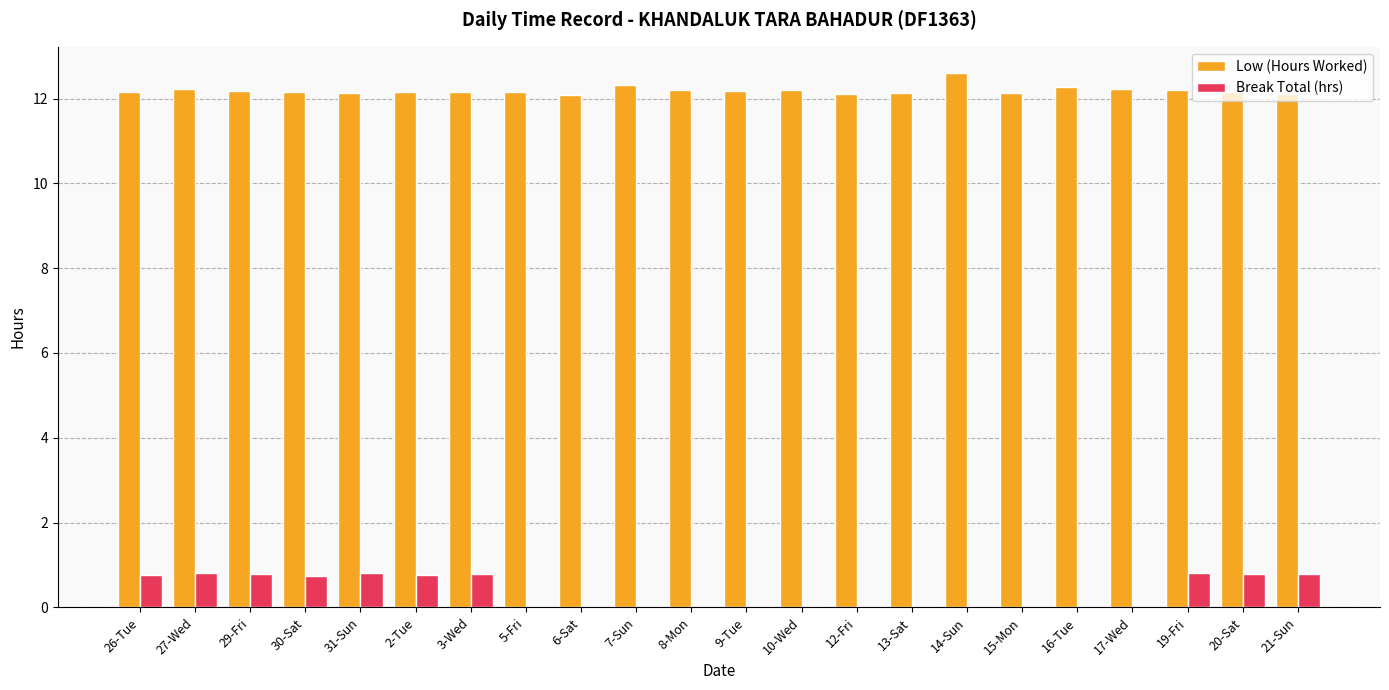

Is the value of Low (Hours Worked) at 29-Fri greater than the value of Break Total (hrs) at 29-Fri?

Yes